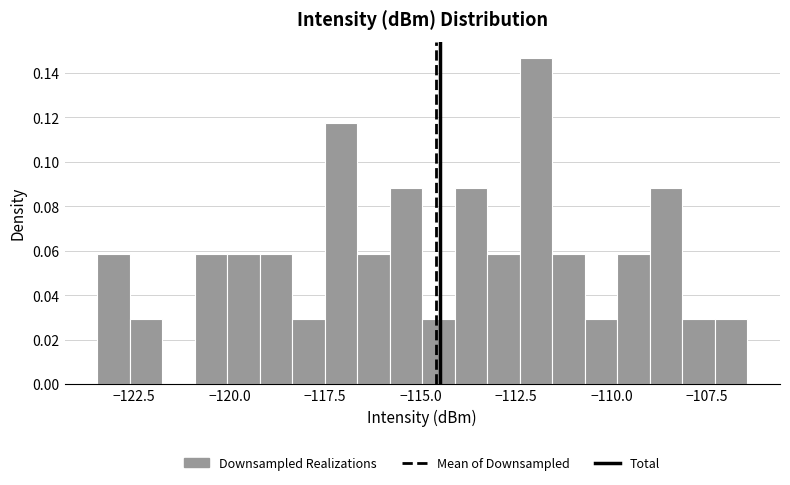

Read against the x-axis, roughly where is the centre of the tallest bar?

-112.0